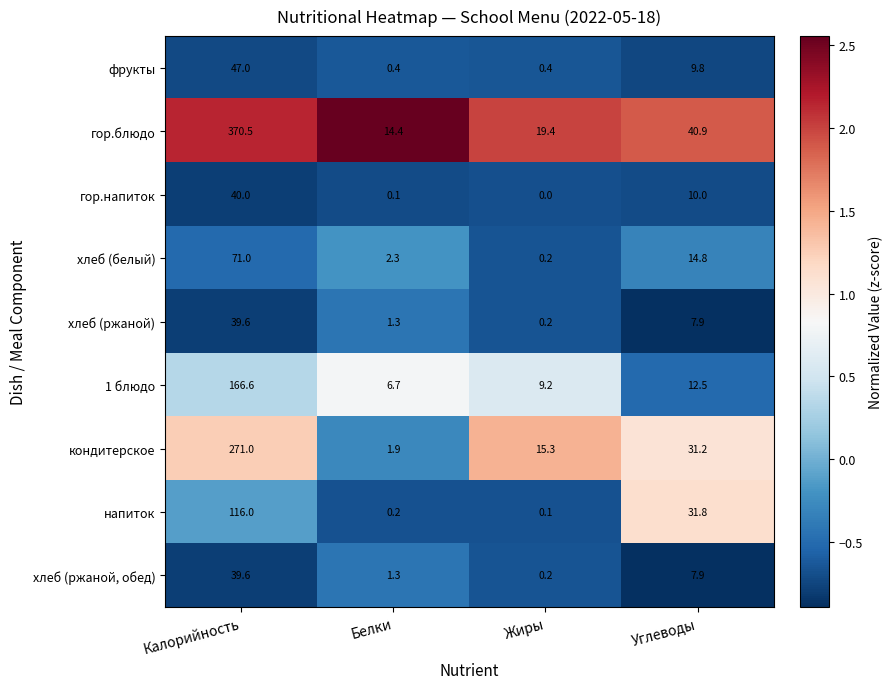

What is the sum of the гор.напиток values at Калорийность and Жиры?

40.0